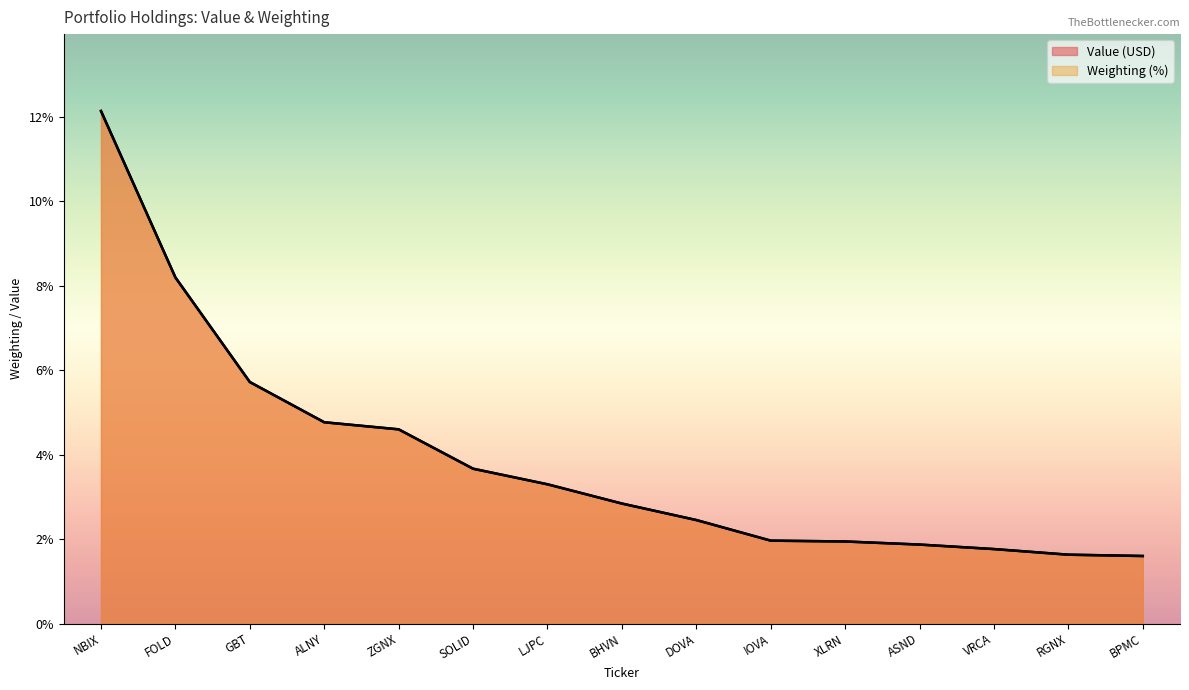

Does the chart have visible grid lines?

No